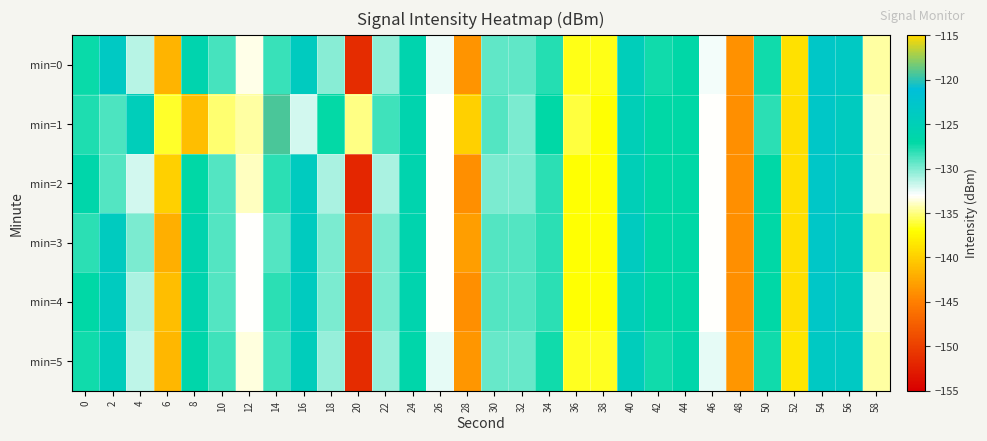

Reading left to right, list all the values displayed in this chart.

min=0: 0=-127.2	2=-123.5	4=-131.4	6=-141.6	8=-126.0	10=-128.6	12=-133.4	14=-128.3	16=-124.0	18=-130.3	20=-151.5	22=-130.4	24=-126.0	26=-132.6	28=-143.7	30=-129.2	32=-129.3	34=-127.9	36=-136.6	38=-136.7	40=-124.5	42=-127.4	44=-126.8	46=-132.7	48=-143.9	50=-127.4	52=-138.9	54=-123.1	56=-123.5	58=-134.4
min=1: 0=-127.7	2=-128.8	4=-124.5	6=-136.3	8=-141.1	10=-135.3	12=-134.4	14=-119.3	16=-131.9	18=-127.2	20=-135.0	22=-128.5	24=-126.0	26=-133.0	28=-140.0	30=-129.0	32=-130.0	34=-127.0	36=-136.0	38=-137.0	40=-125.0	42=-127.0	44=-127.0	46=-133.0	48=-144.0	50=-128.0	52=-139.0	54=-123.0	56=-124.0	58=-134.0
min=2: 0=-126.5	2=-129.0	4=-132.0	6=-140.0	8=-127.0	10=-129.0	12=-134.0	14=-128.0	16=-124.0	18=-131.0	20=-152.0	22=-131.0	24=-126.0	26=-133.0	28=-144.0	30=-130.0	32=-130.0	34=-128.0	36=-137.0	38=-137.0	40=-125.0	42=-127.0	44=-127.0	46=-133.0	48=-144.0	50=-127.0	52=-139.0	54=-123.0	56=-124.0	58=-134.0
min=3: 0=-128.0	2=-124.0	4=-130.0	6=-142.0	8=-126.0	10=-129.0	12=-133.0	14=-129.0	16=-124.0	18=-130.0	20=-150.0	22=-130.0	24=-126.0	26=-133.0	28=-143.0	30=-129.0	32=-129.0	34=-128.0	36=-137.0	38=-137.0	40=-124.0	42=-127.0	44=-127.0	46=-133.0	48=-144.0	50=-127.0	52=-139.0	54=-123.0	56=-124.0	58=-135.0
min=4: 0=-127.0	2=-124.0	4=-131.0	6=-141.0	8=-126.0	10=-129.0	12=-133.0	14=-128.0	16=-124.0	18=-130.0	20=-151.0	22=-130.0	24=-126.0	26=-133.0	28=-144.0	30=-129.0	32=-129.0	34=-128.0	36=-137.0	38=-137.0	40=-125.0	42=-127.0	44=-127.0	46=-133.0	48=-144.0	50=-127.0	52=-139.0	54=-123.0	56=-124.0	58=-134.0
min=5: 0=-127.5	2=-124.5	4=-131.5	6=-141.5	8=-126.5	10=-128.5	12=-133.5	14=-128.5	16=-124.5	18=-130.5	20=-151.5	22=-130.5	24=-126.5	26=-132.5	28=-143.5	30=-129.5	32=-129.5	34=-127.5	36=-136.5	38=-136.5	40=-124.5	42=-127.5	44=-126.5	46=-132.5	48=-143.5	50=-127.5	52=-138.5	54=-123.5	56=-123.5	58=-134.5